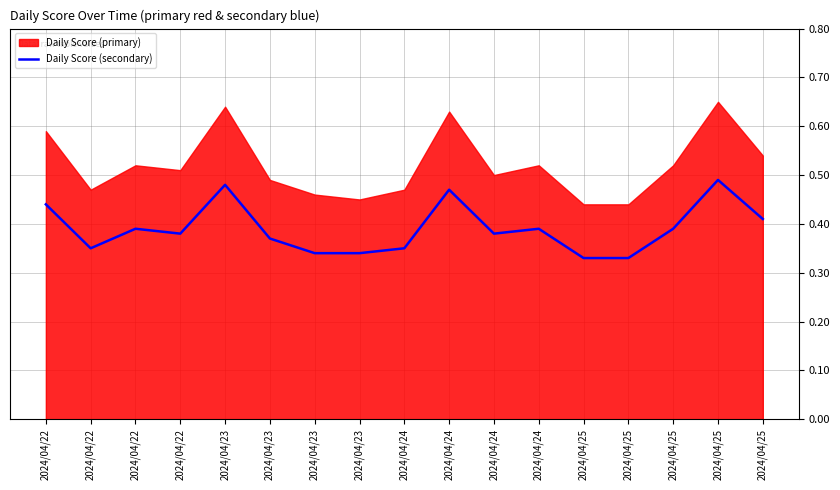

Reading right to left, transcribe all the data shown in this chart.

2024/04/25=0.4	2024/04/25=0.5	2024/04/25=0.4	2024/04/25=0.3	2024/04/25=0.3	2024/04/24=0.4	2024/04/24=0.4	2024/04/24=0.5	2024/04/24=0.3	2024/04/23=0.3	2024/04/23=0.3	2024/04/23=0.4	2024/04/23=0.5	2024/04/22=0.4	2024/04/22=0.4	2024/04/22=0.3	2024/04/22=0.4